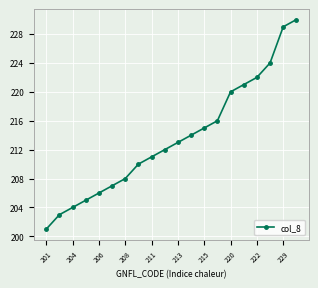

What is the value of the 20th point from the left?

230